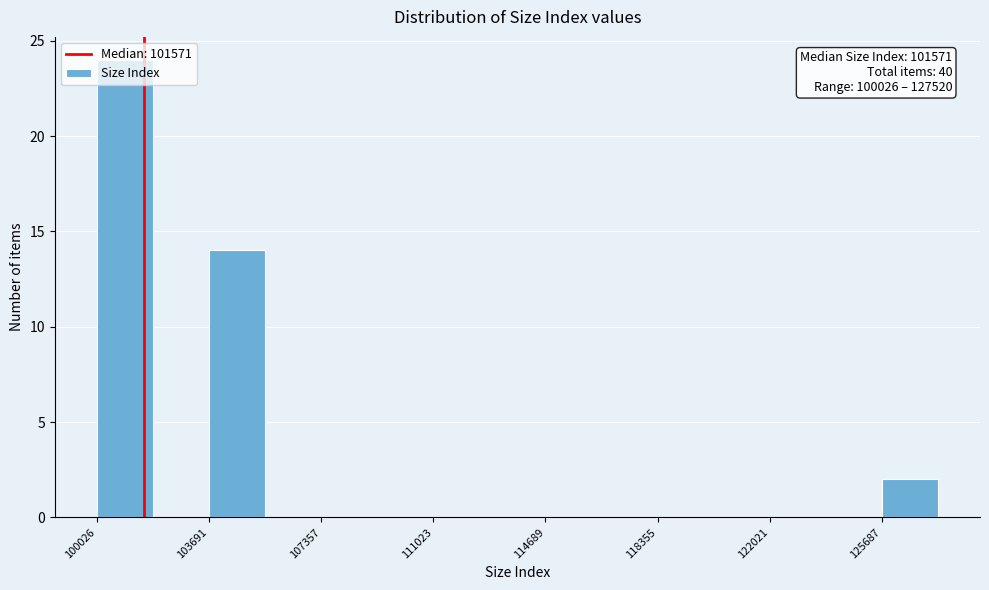

Around what value on the x-axis is the tallest bar? Give the approximate position of its centre, as read against the axis.

101000